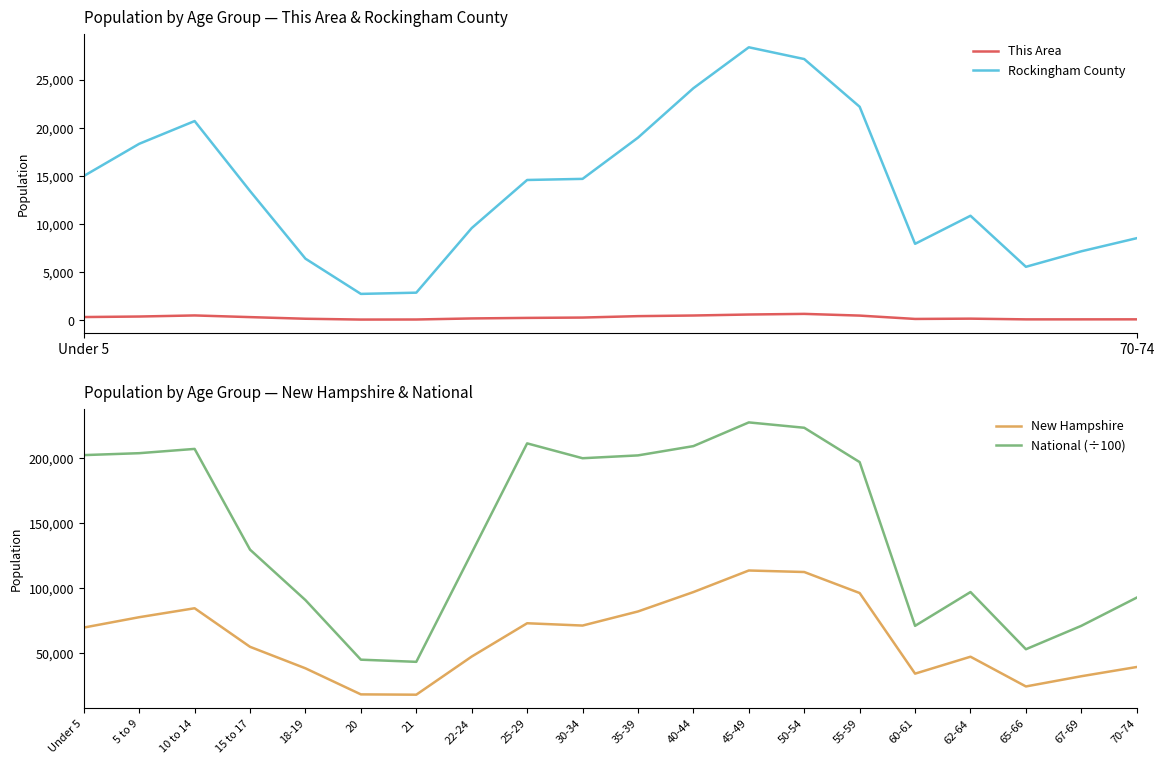

Does the chart display data point markers on the line(s)?

No